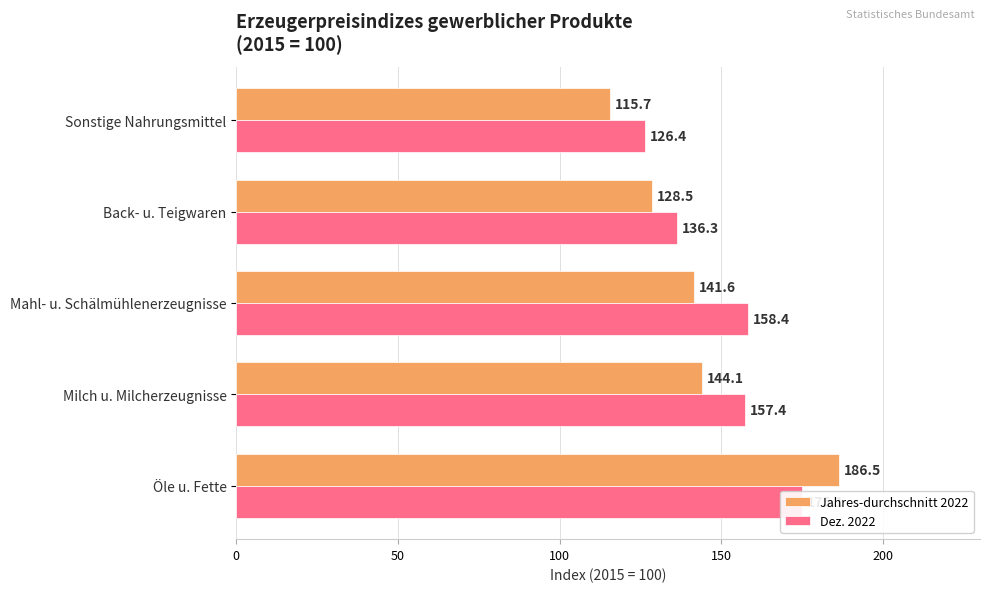

How many bars are there in each group?

2